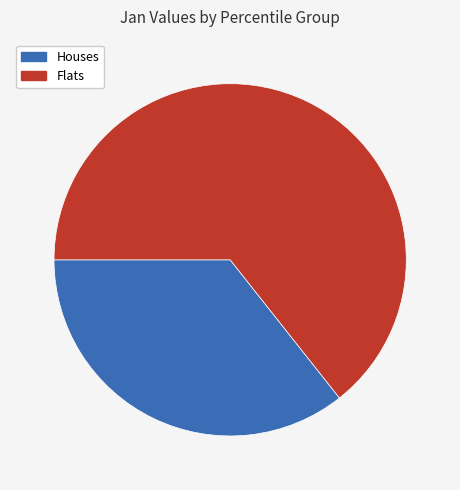

Is there a majority slice in this chart?

Yes